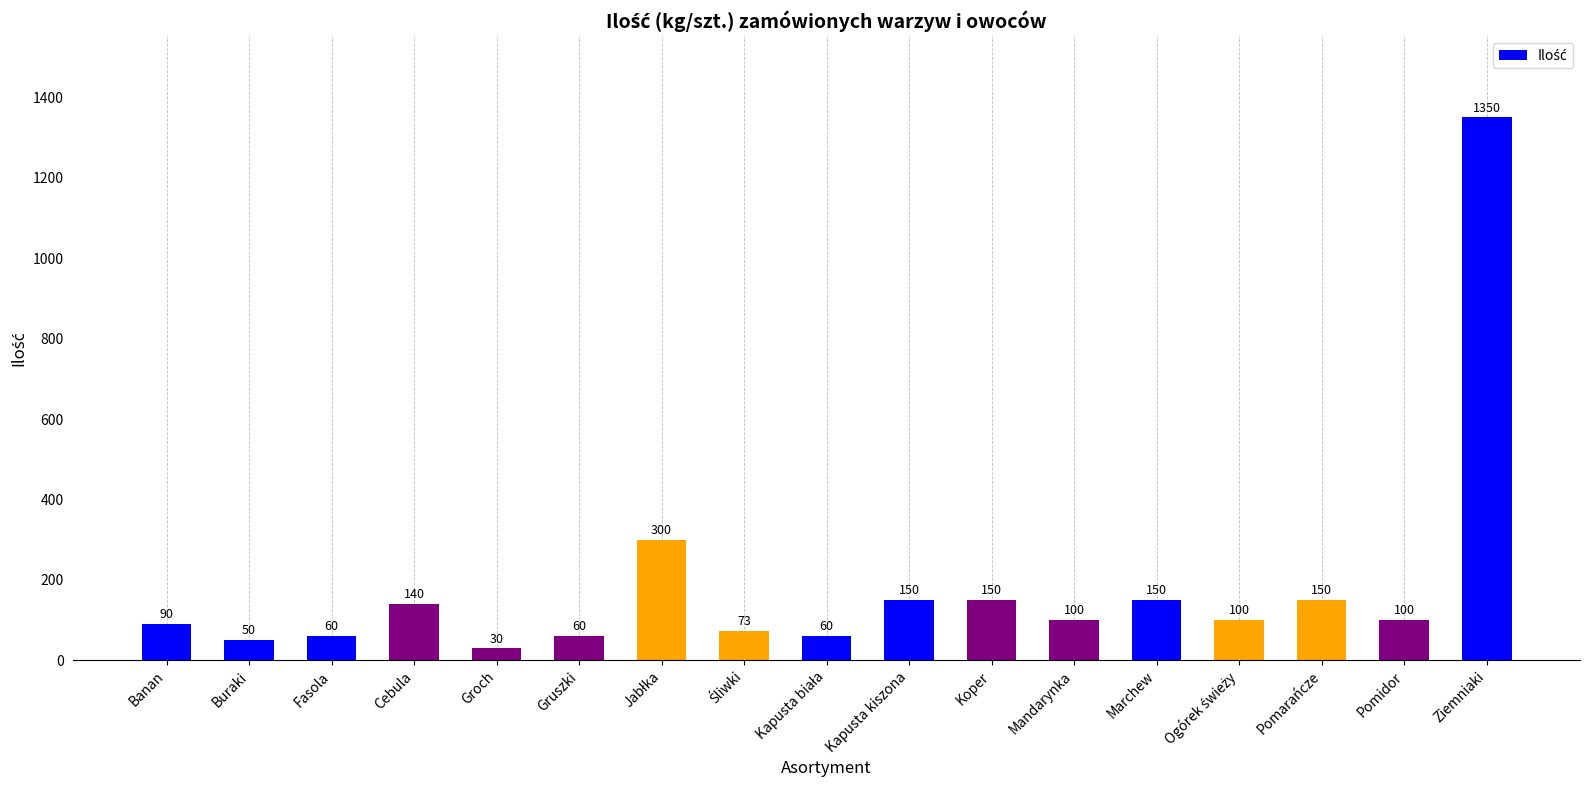

What is the difference between the maximum and minimum values?

1320